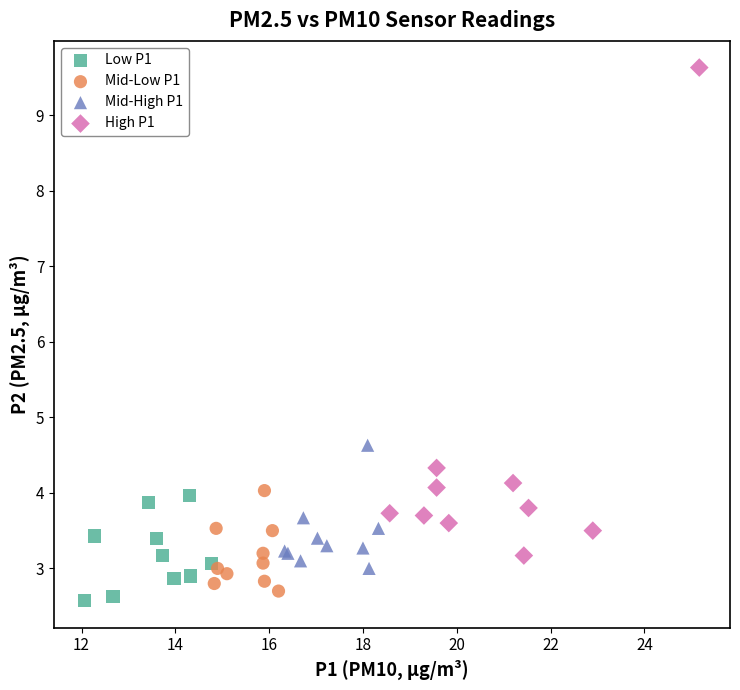

Which series contains the lowest Y value?

Low P1